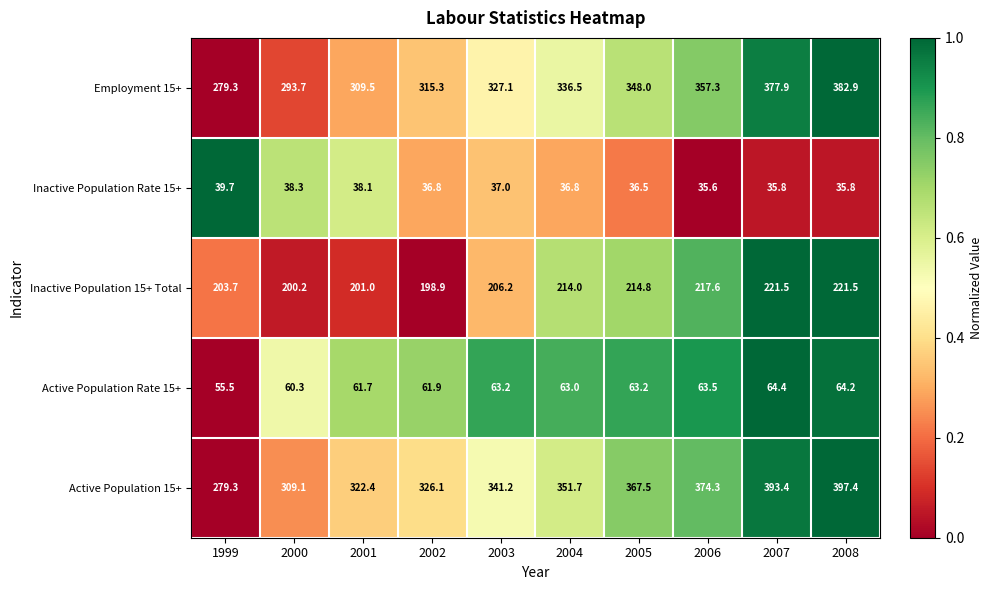

List the series in order of their peak value, highest first.

Active Population 15+, Employment 15+, Inactive Population 15+ Total, Active Population Rate 15+, Inactive Population Rate 15+